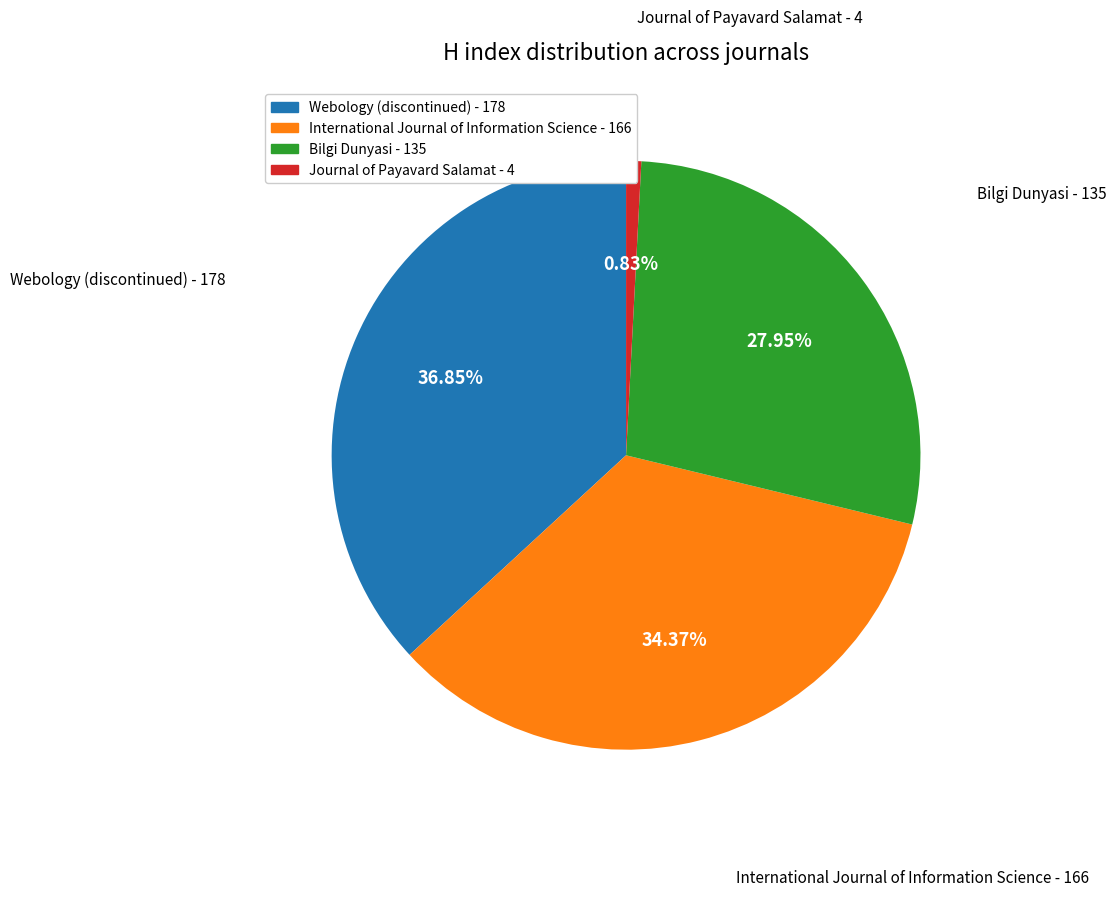

How many slices are in this pie chart?

4